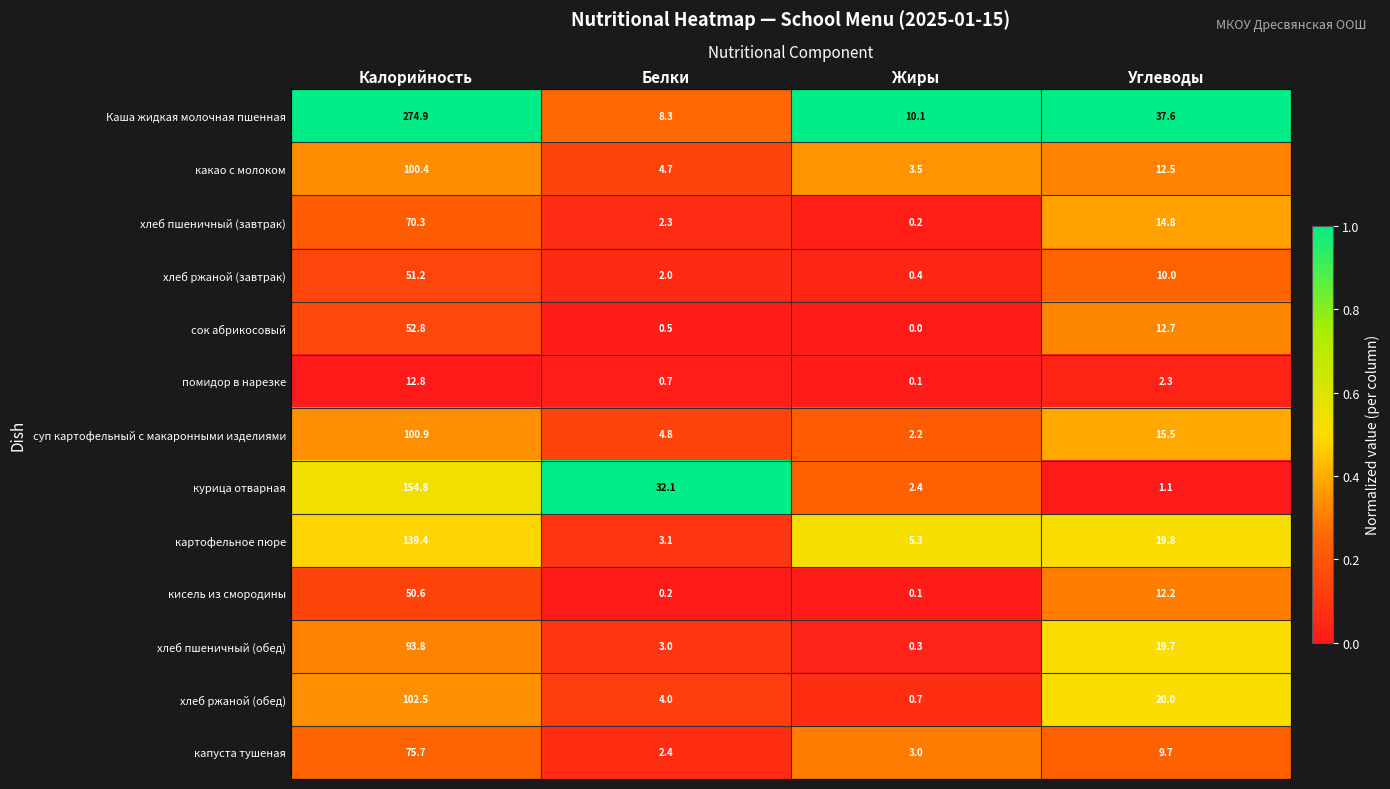

How many series are shown in this chart?

13